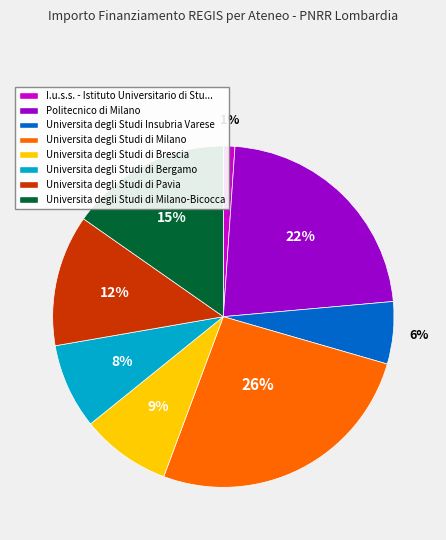

True or false: Universita degli Studi di Brescia accounts for 9% of the total.

True